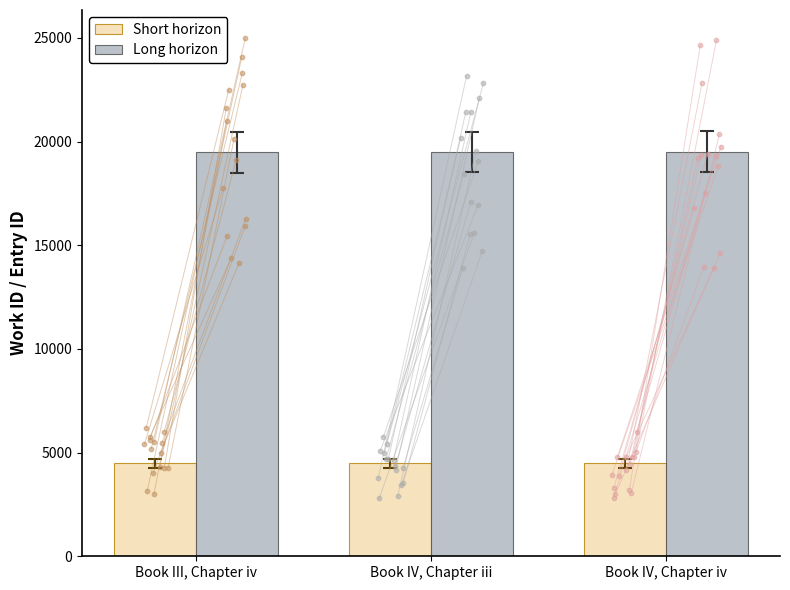

Which series contains the lowest Y value?

Short horizon